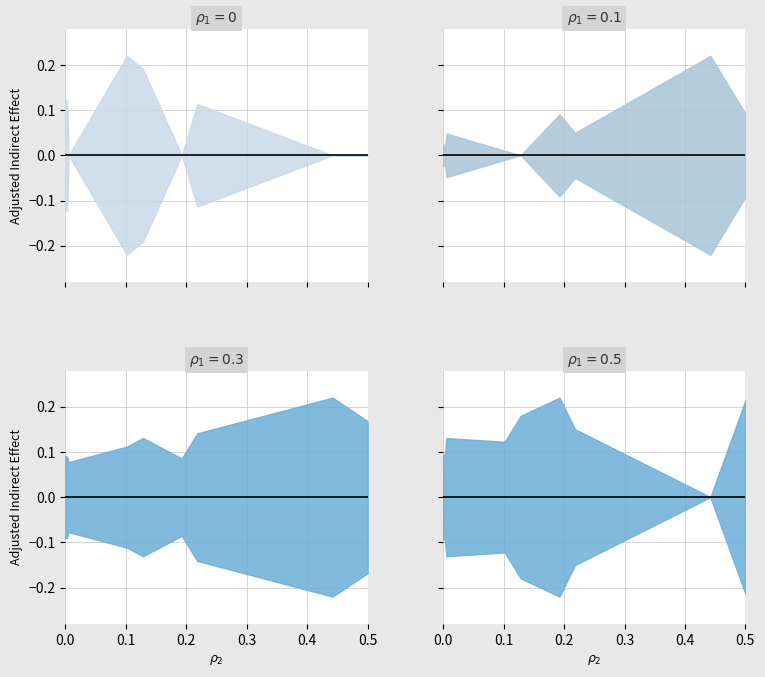

In Type1, how many points are higher than both neighbors (excluding endpoints)?

6